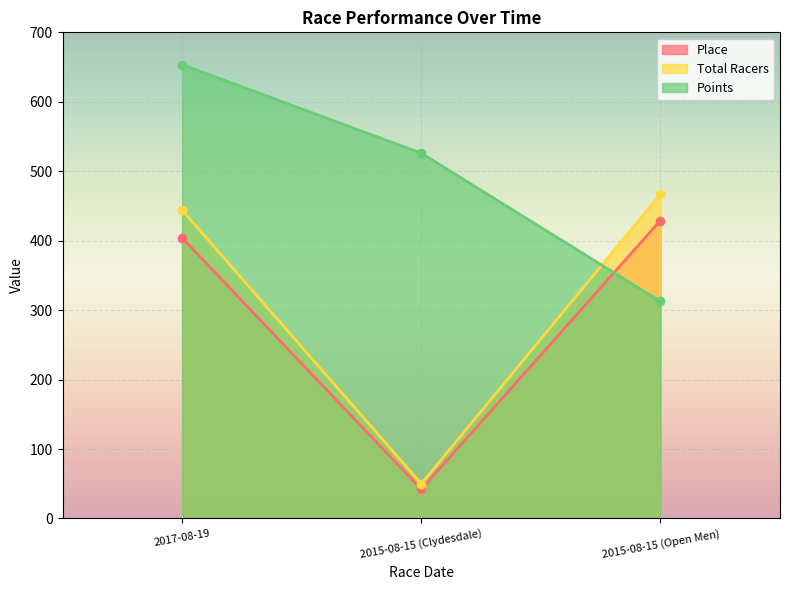

What is the maximum value shown in the chart?

653.6